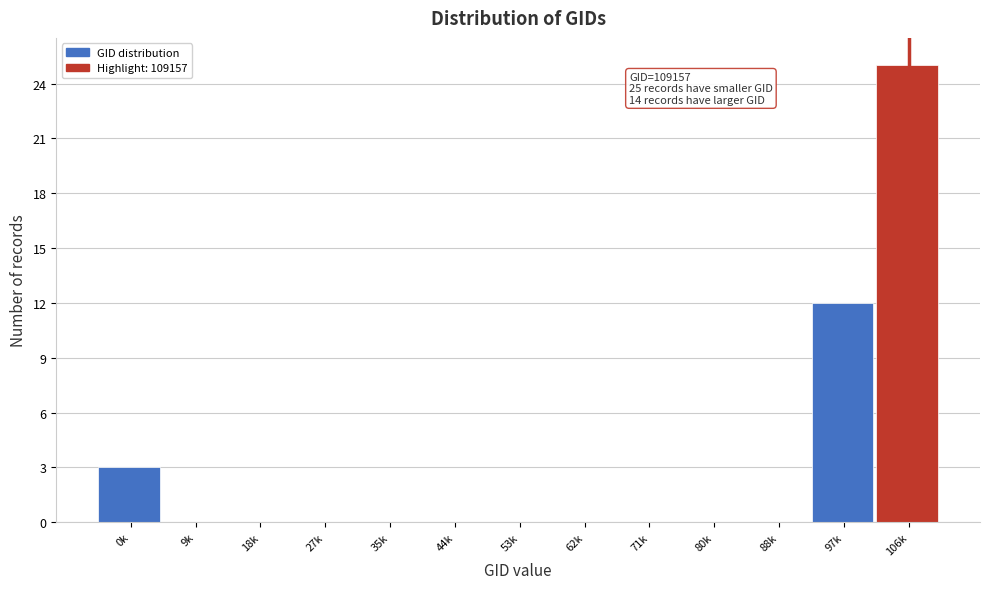

Reading left to right, transcribe all the data shown in this chart.

0k=3	9k=0	18k=0	27k=0	35k=0	44k=0	53k=0	62k=0	71k=0	80k=0	88k=0	97k=12	106k=25